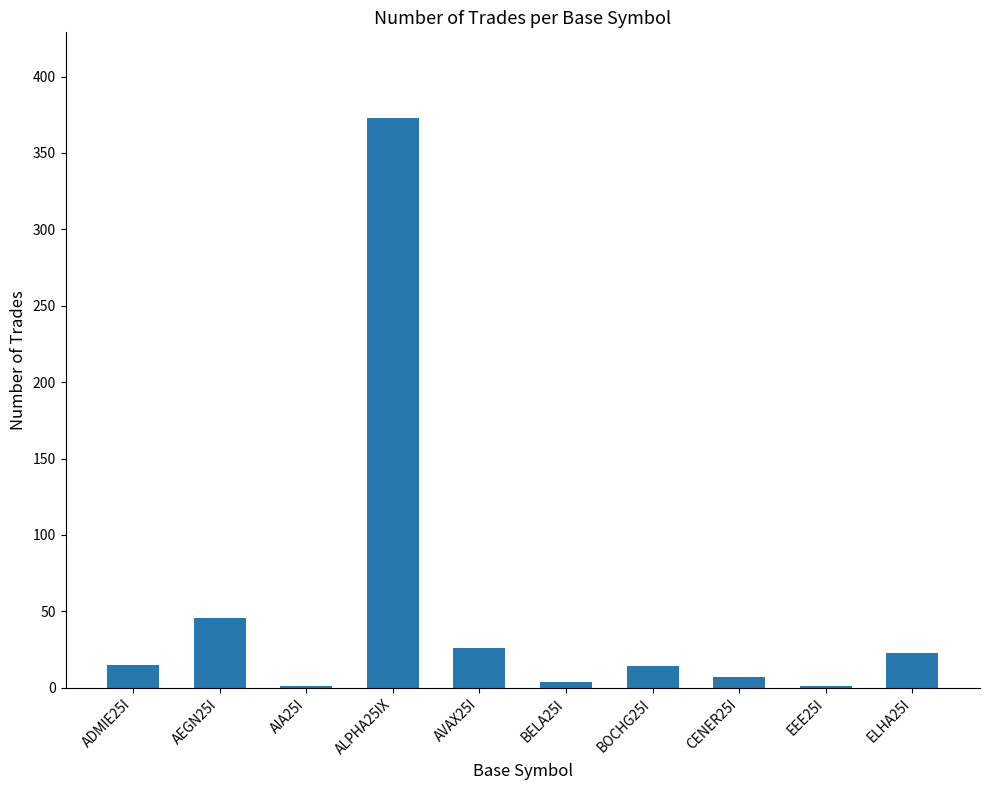

What is the sum of all values?

510